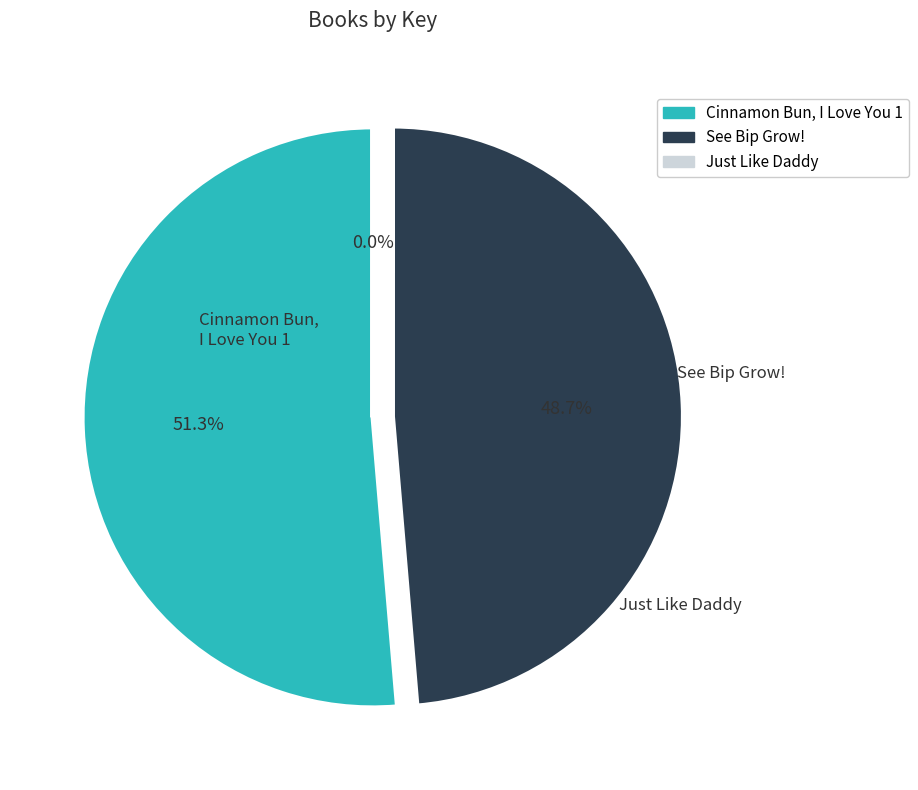

Does See Bip Grow! represent more than half of the total?

No